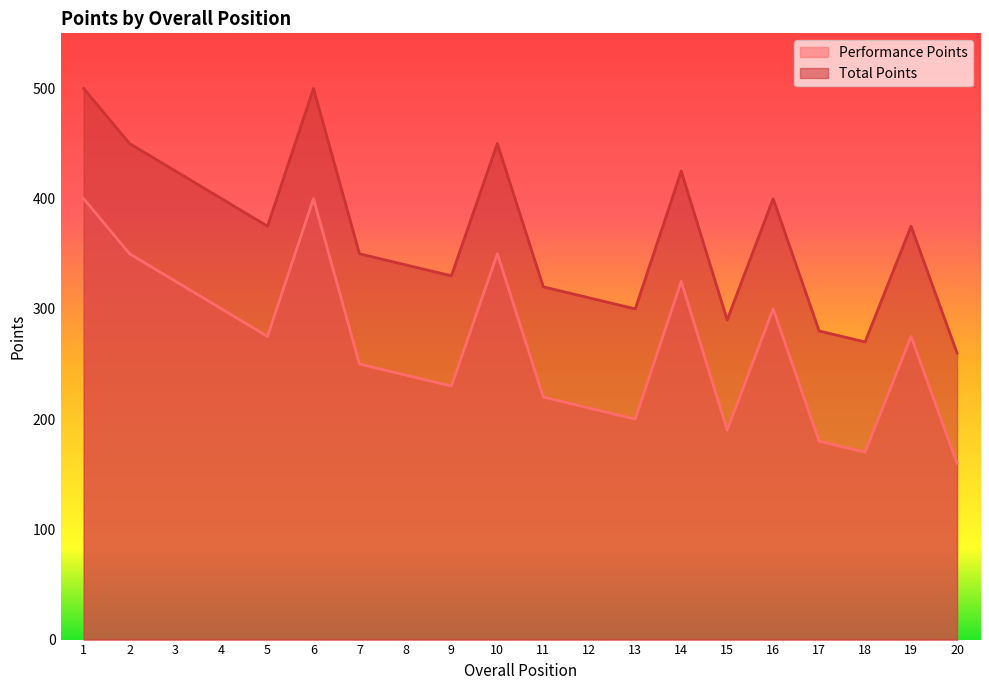

True or false: Total Points has a value of 340 at 8.

True